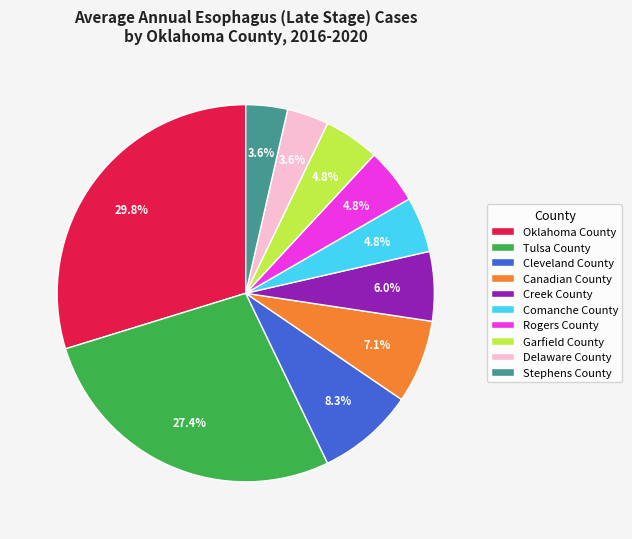

Does Comanche County represent more than half of the total?

No